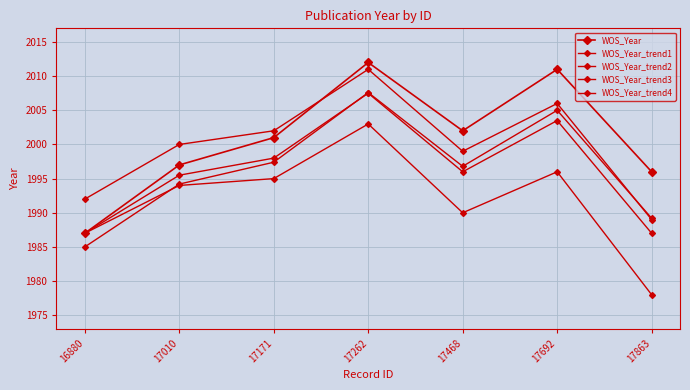

How many lines are shown in the chart?

5